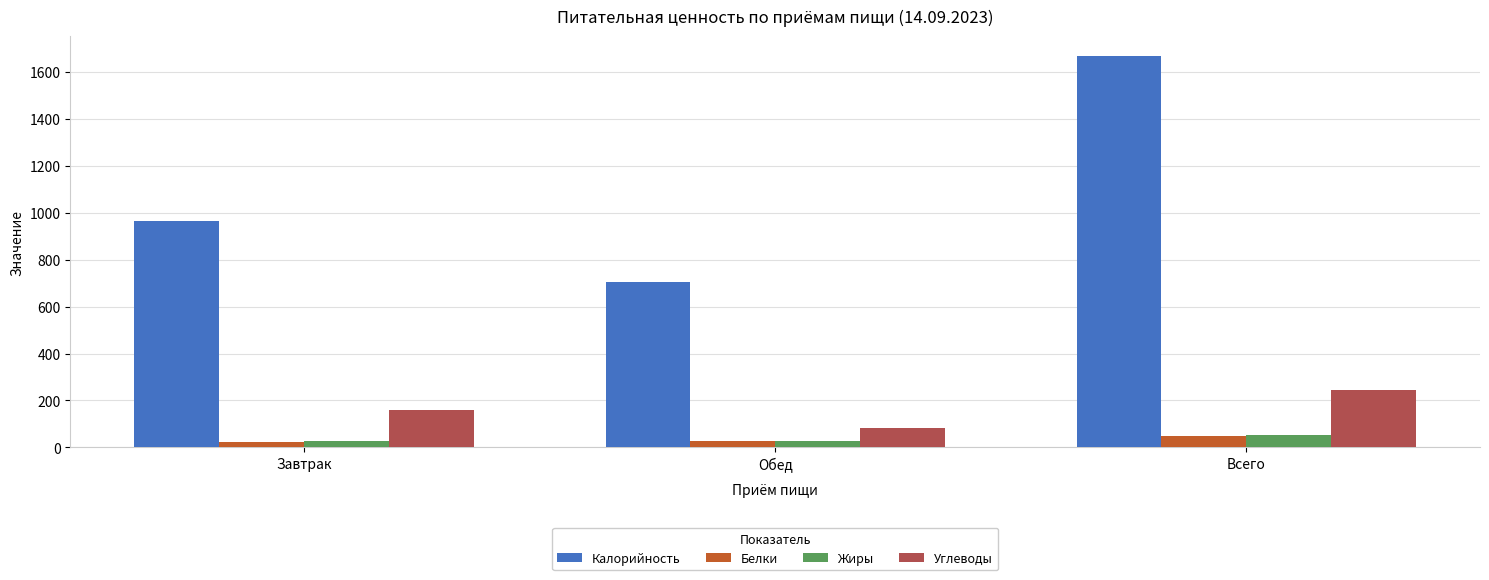

What is the sum of all Углеводы values?

488